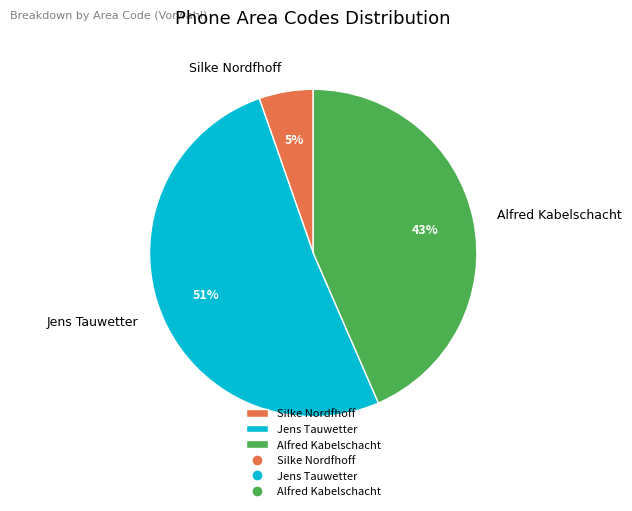

To the nearest percent, what is the average slice percentage?

33%